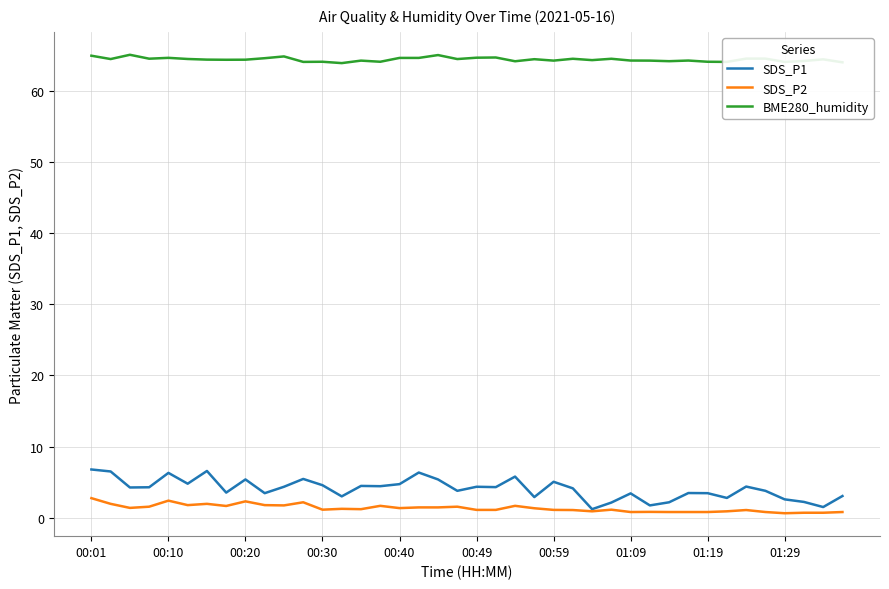

List the series in order of their peak value, lowest first.

SDS_P2, SDS_P1, BME280_humidity